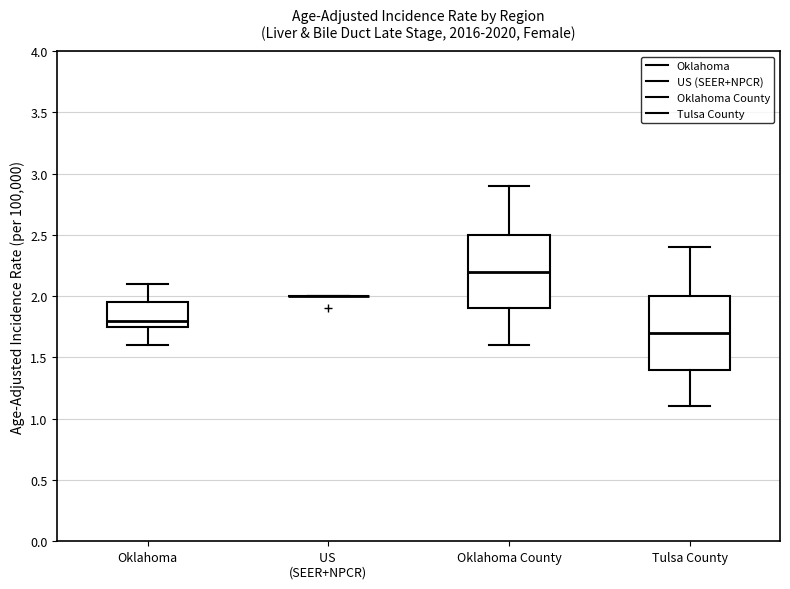

Where is the lower edge of the box for Oklahoma on the y-axis? The values are not printed on the chart, so give them approximately, as read against the axis.

1.75